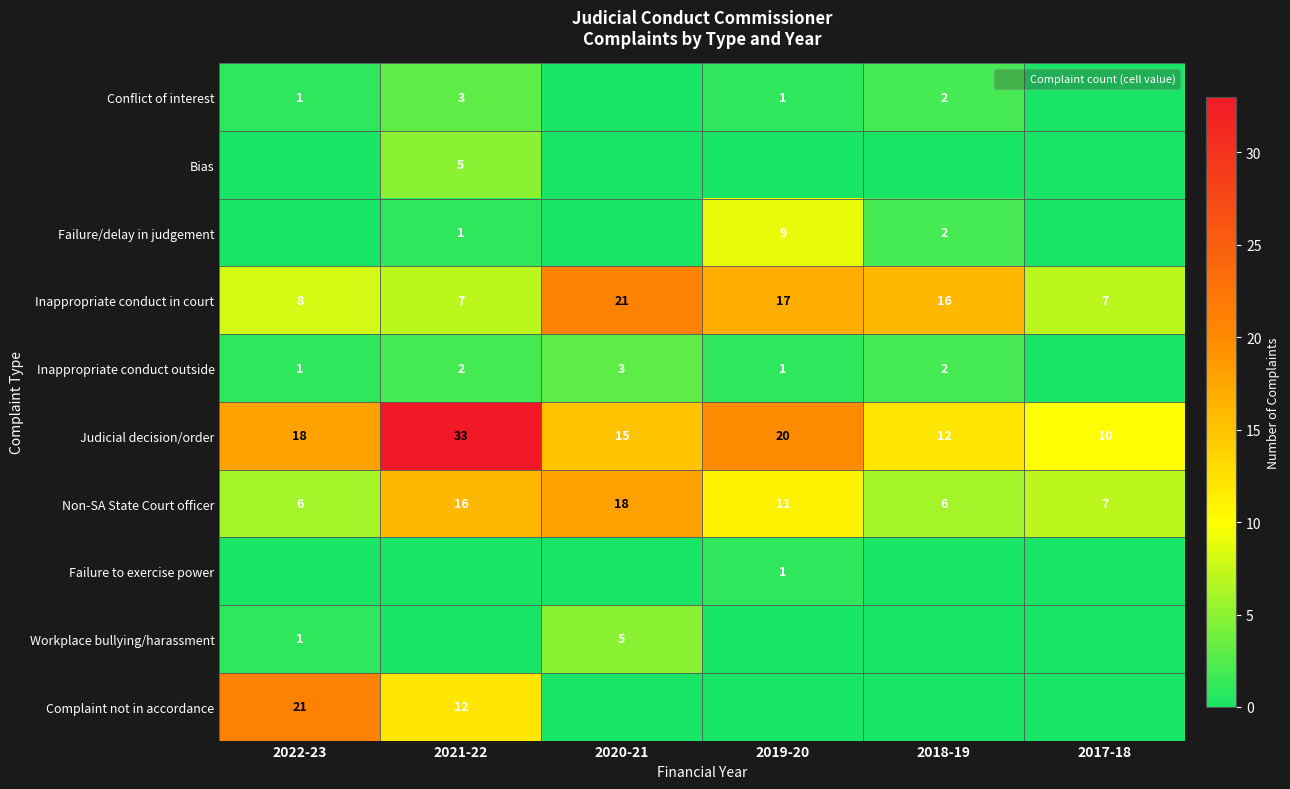

What is the maximum value for Judicial decision/order?

33